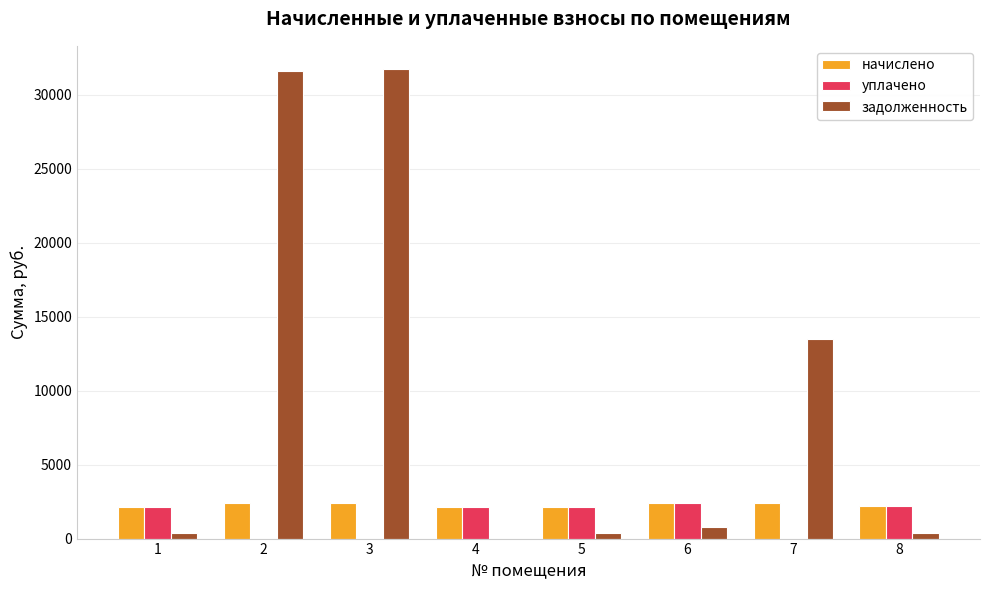

Which series has the largest total across all categories?

задолженность